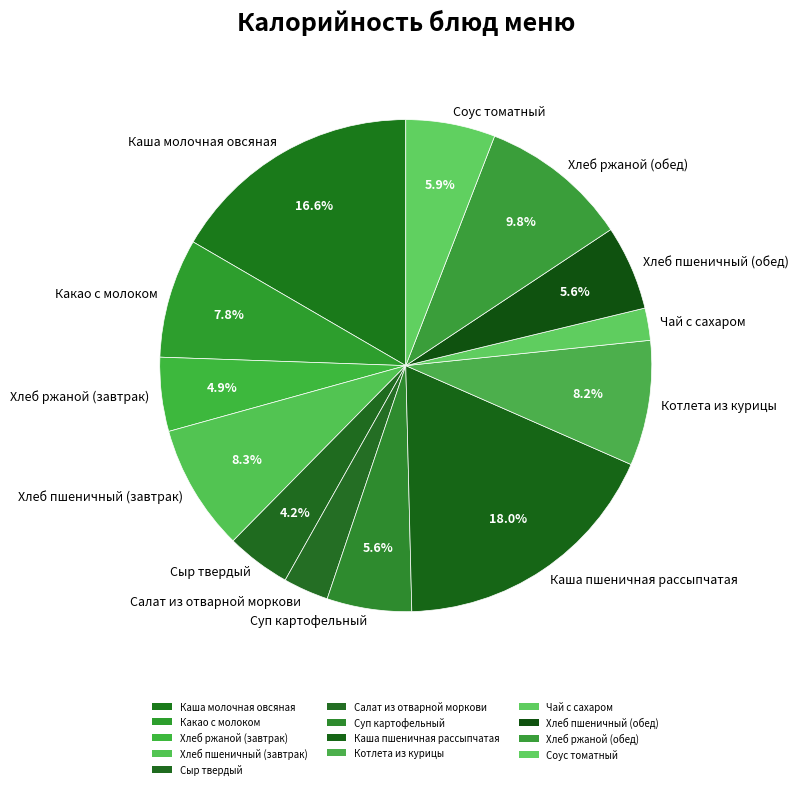

What percentage is NOT represented by Суп картофельный?

94.4%